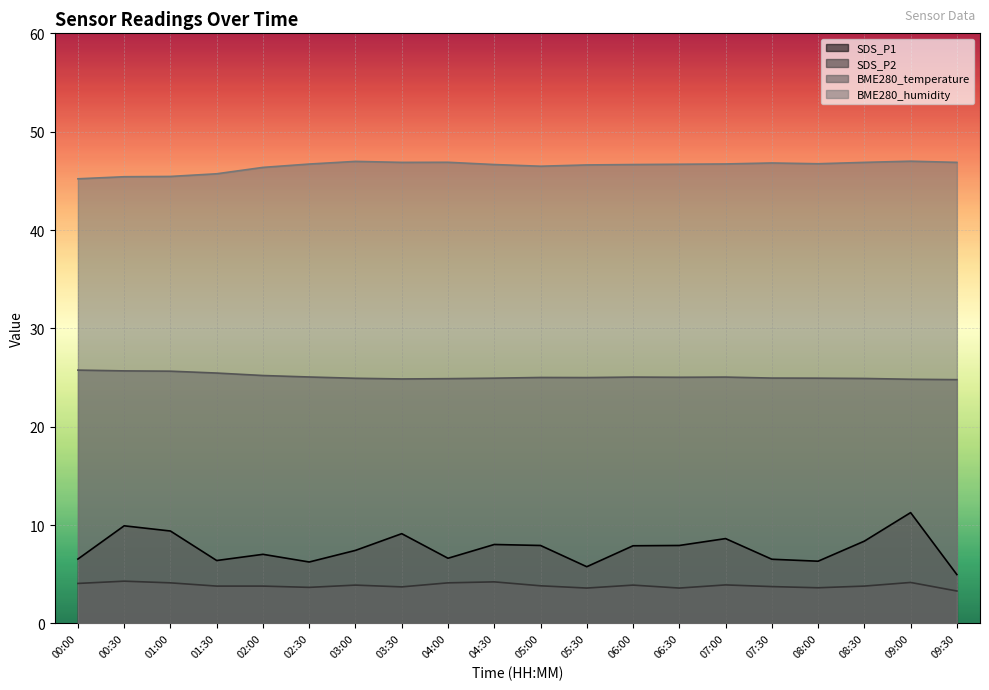

At how many categories does at least one series exceed 28?

20